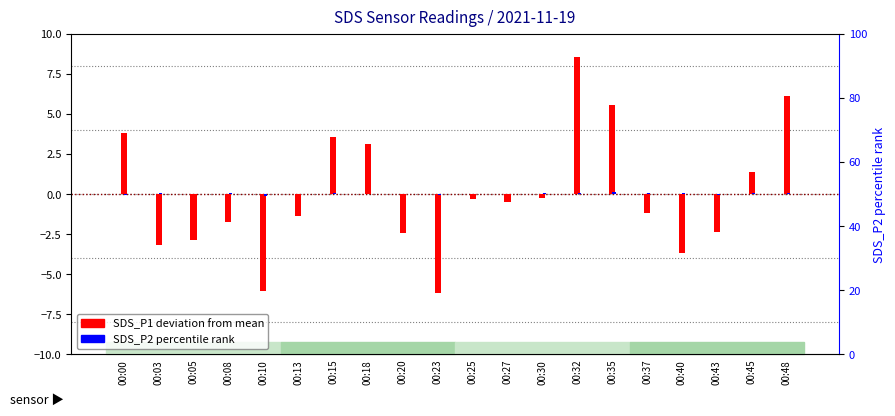

Reading left to right, list all the values displayed in this chart.

SDS_P1 deviation: 00:00=3.8	00:03=-3.2	00:05=-2.8	00:08=-1.7	00:10=-6.0	00:13=-1.4	00:15=3.5	00:18=3.1	00:20=-2.4	00:23=-6.1	00:25=-0.3	00:27=-0.5	00:30=-0.2	00:32=8.6	00:35=5.6	00:37=-1.2	00:40=-3.7	00:43=-2.4	00:45=1.4	00:48=6.1
SDS_P2 percentile: 00:00=-0.0	00:03=0.1	00:05=-0.0	00:08=0.1	00:10=-0.1	00:13=-0.0	00:15=0.0	00:18=-0.0	00:20=0.0	00:23=-0.1	00:25=-0.0	00:27=0.0	00:30=0.0	00:32=0.1	00:35=0.1	00:37=0.0	00:40=0.0	00:43=-0.0	00:45=0.1	00:48=0.1